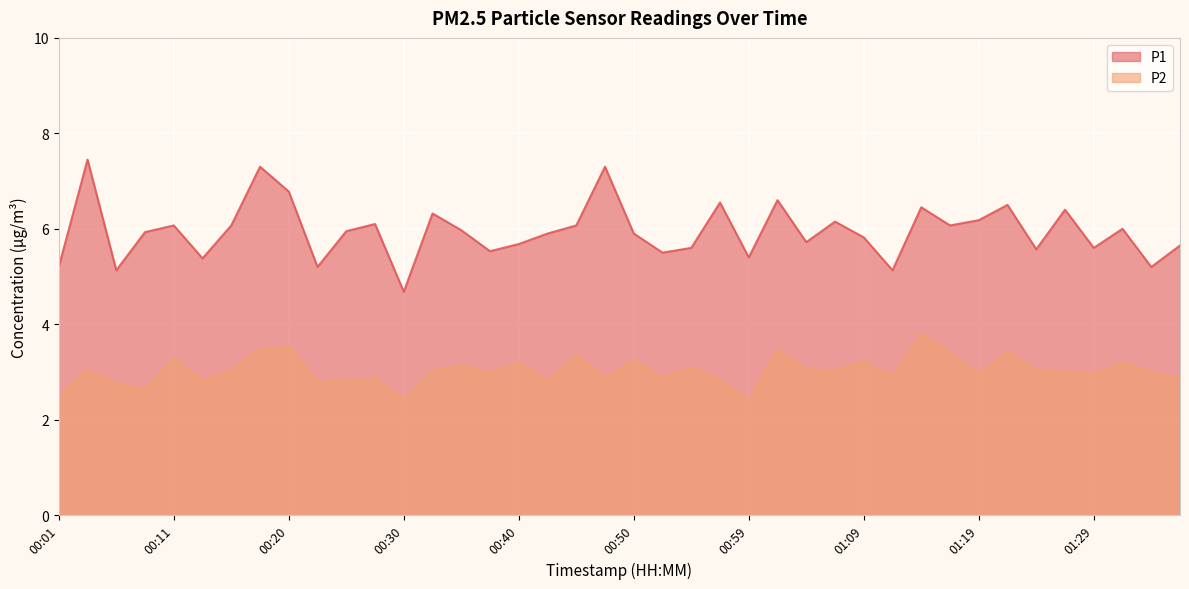

What are all the series names shown in the legend?

P1, P2